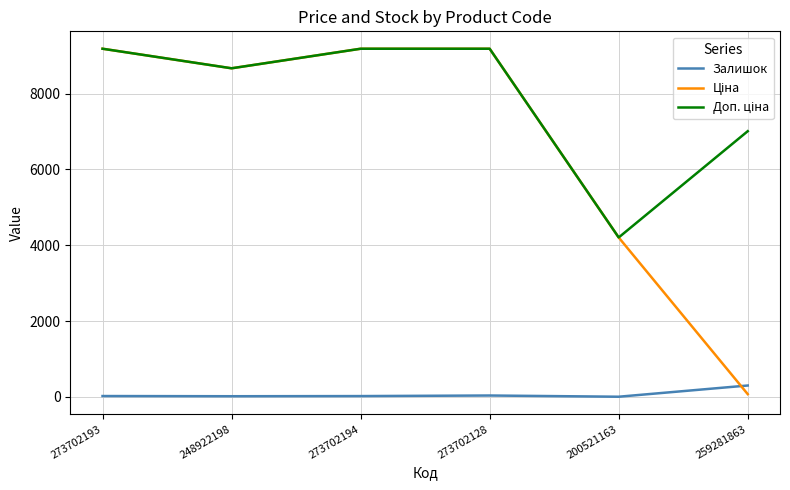

The Залишок series shows 34.0 at 273702128. True or false?

True